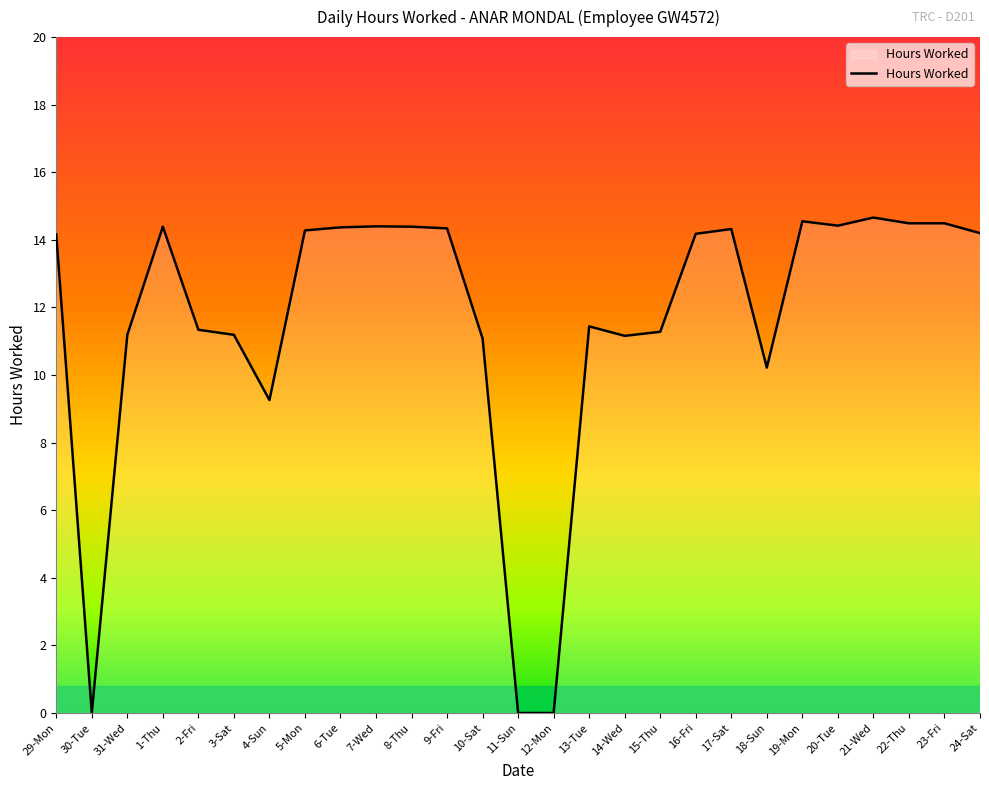

Where does the data first go above 14?

29-Mon